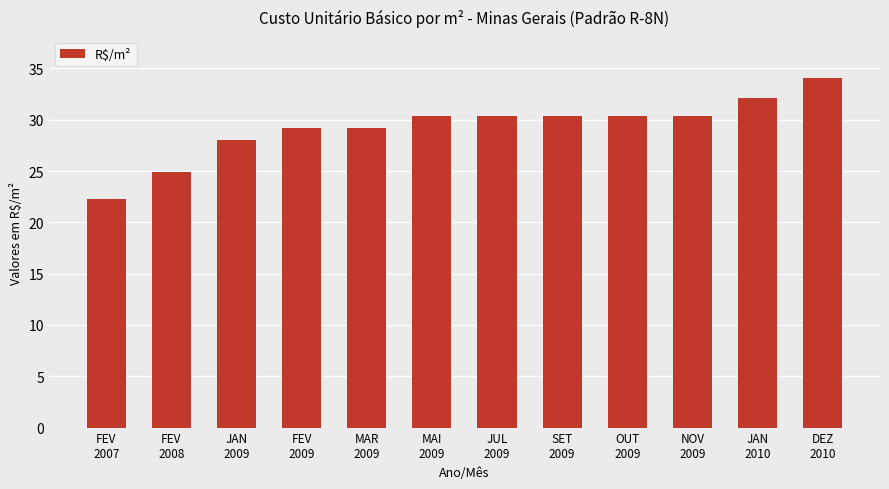

Which category has the lowest value across all series?

FEV
2007